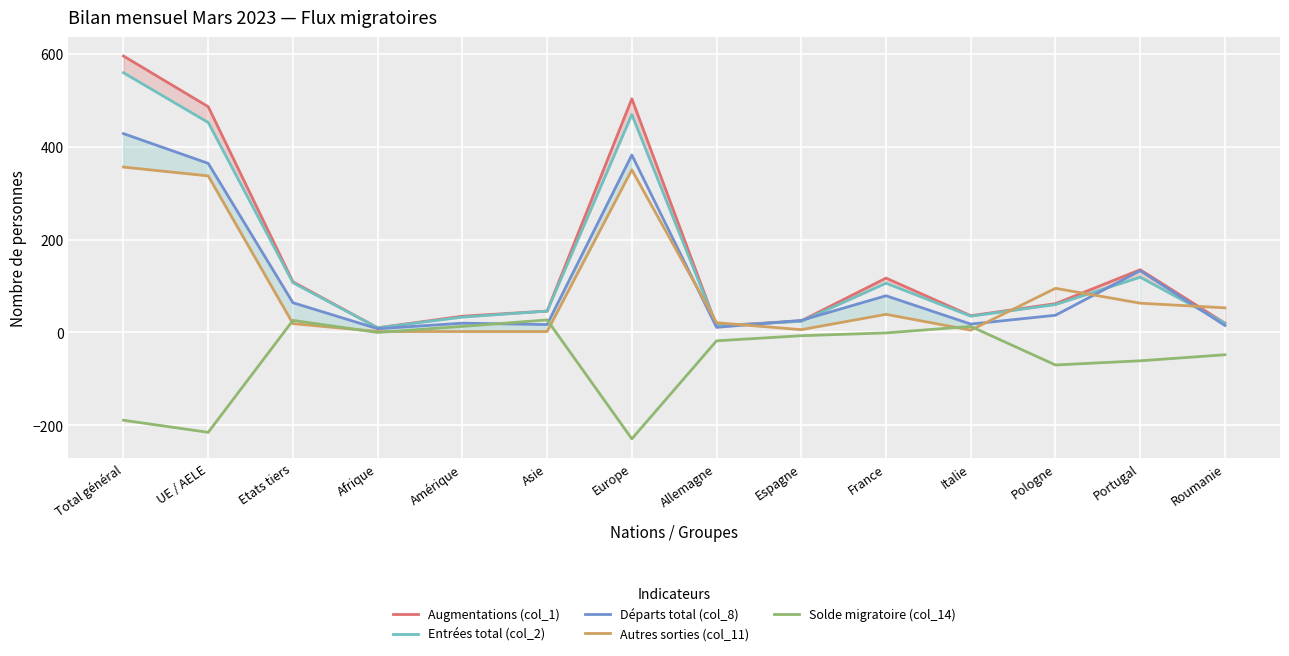

Reading right to left, extract all data points from this chart.

Augmentations (col_1): Roumanie=20	Portugal=135	Pologne=62	Italie=36	France=117	Espagne=25	Allemagne=14	Europe=503	Asie=46	Amérique=35	Afrique=10	Etats tiers=109	UE / AELE=486	Total général=595
Entrées total (col_2): Roumanie=20	Portugal=119	Pologne=60	Italie=35	France=106	Espagne=24	Allemagne=14	Europe=469	Asie=46	Amérique=33	Afrique=10	Etats tiers=107	UE / AELE=452	Total général=559
Départs total (col_8): Roumanie=15	Portugal=133	Pologne=37	Italie=18	France=79	Espagne=26	Allemagne=11	Europe=382	Asie=17	Amérique=20	Afrique=8	Etats tiers=64	UE / AELE=364	Total général=428
Autres sorties (col_11): Roumanie=53	Portugal=63	Pologne=95	Italie=5	France=39	Espagne=6	Allemagne=21	Europe=350	Asie=2	Amérique=2	Afrique=2	Etats tiers=19	UE / AELE=337	Total général=356
Solde migratoire (col_14): Roumanie=-48	Portugal=-61	Pologne=-70	Italie=13	France=-1	Espagne=-7	Allemagne=-18	Europe=-229	Asie=27	Amérique=13	Afrique=0	Etats tiers=26	UE / AELE=-215	Total général=-189